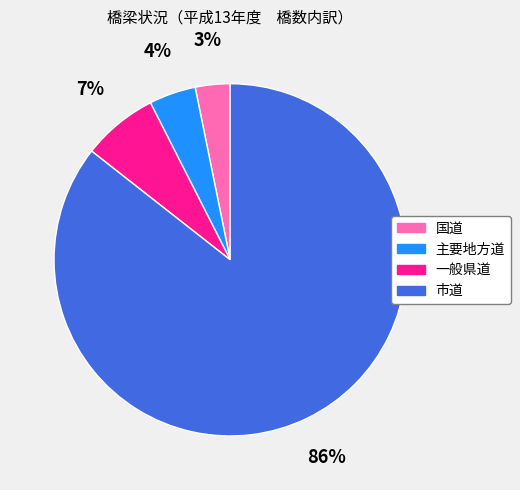

The 国道 slice represents 3% of the pie. True or false?

True